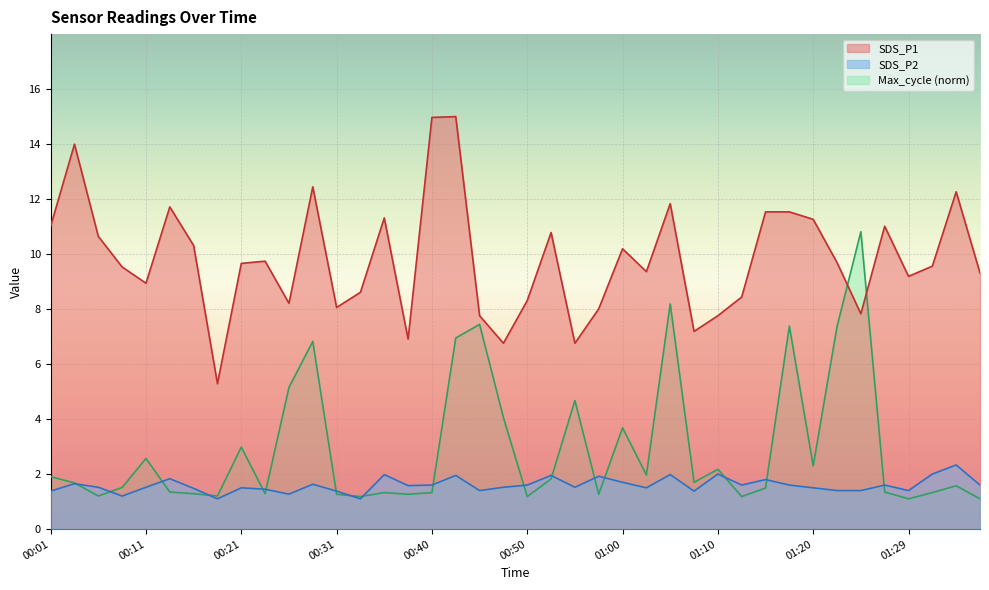

What is the difference between the maximum and minimum values in the SDS_P2 series?

1.2